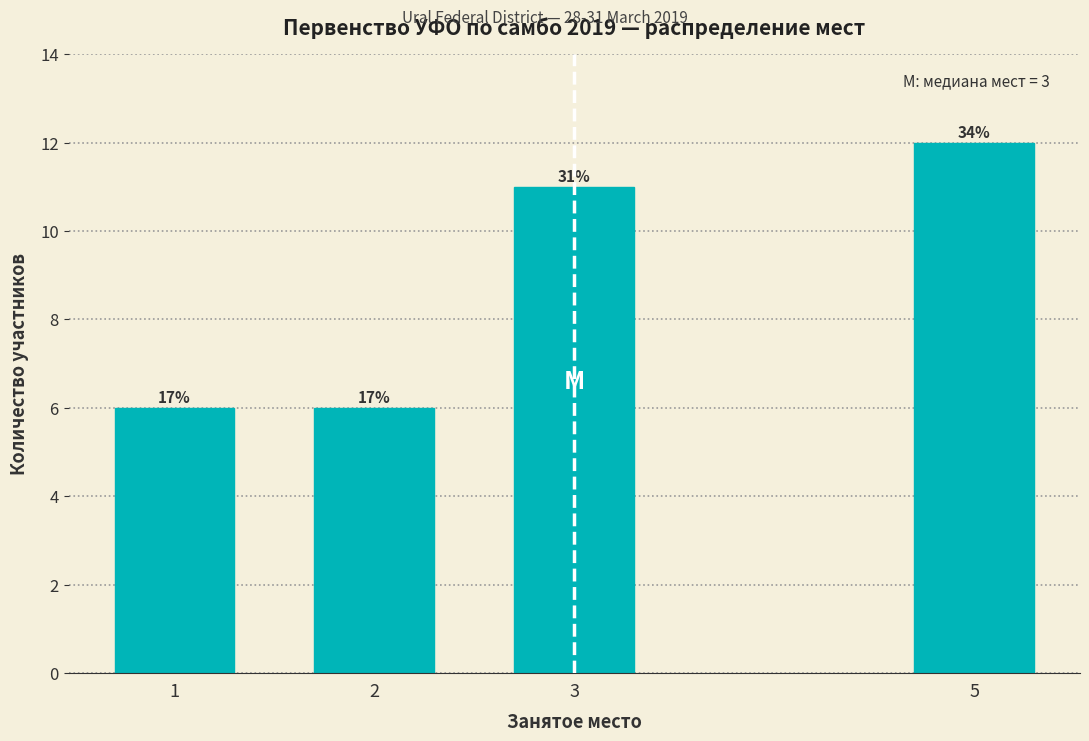

Does the chart contain any negative values?

No